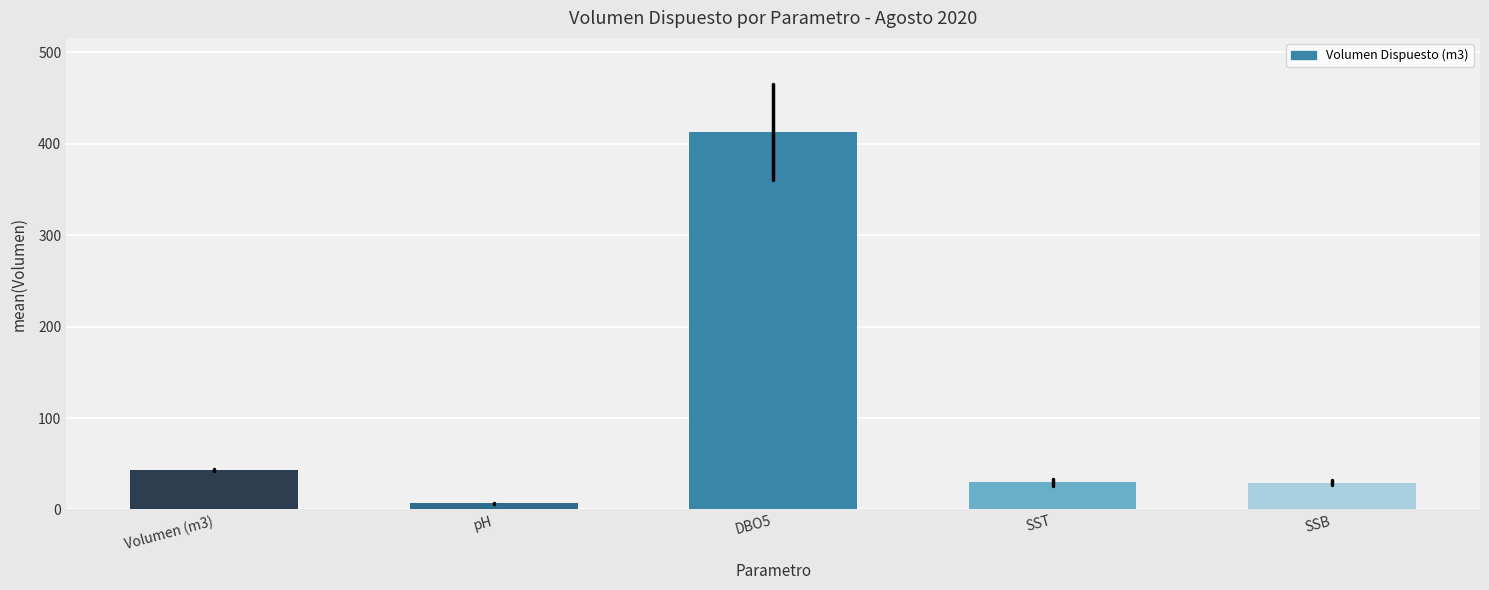

Is it true that the value at Volumen (m3) is 75.4?

False